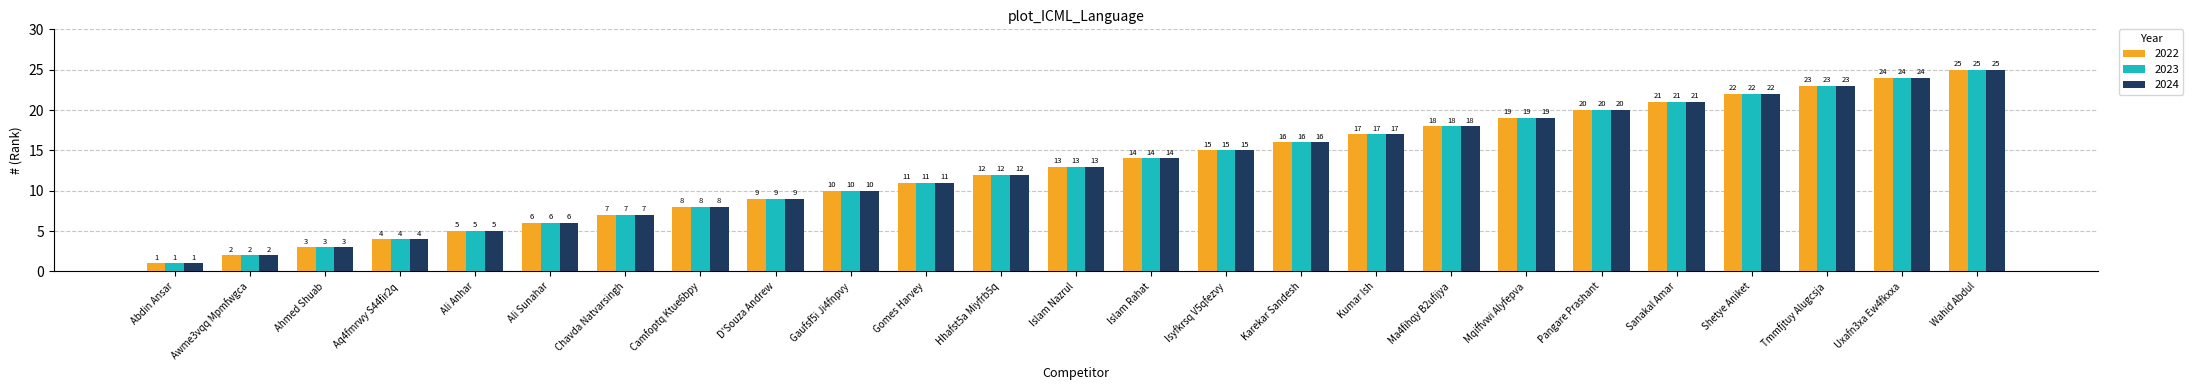

Count the number of data series in this chart.

3